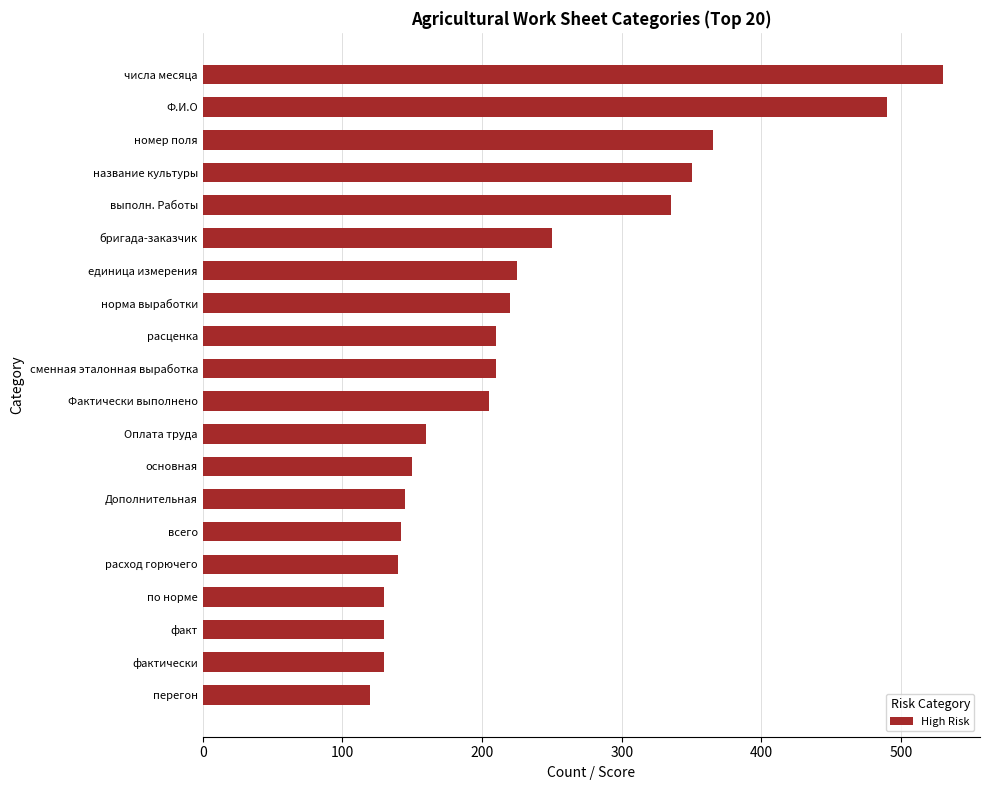

How many data points are less than 210?

10